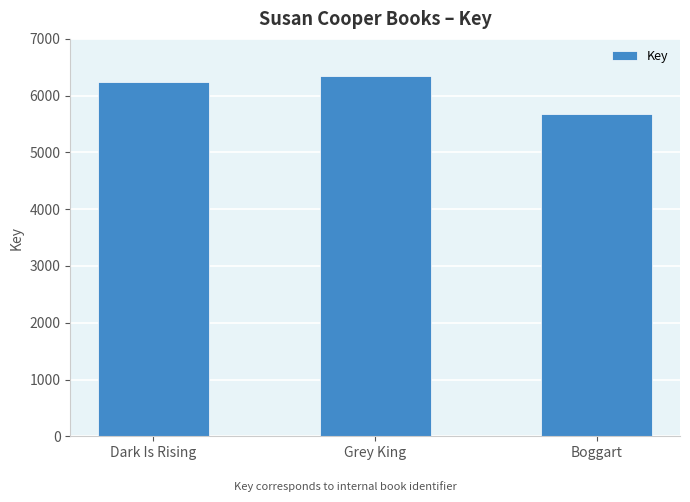

What is the sum of the values at Boggart and Dark Is Rising?

11933